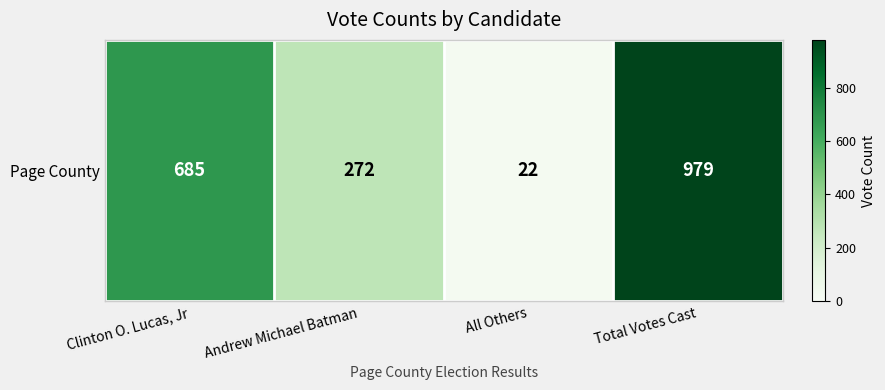

At which category does the chart reach its minimum across all series?

All Others